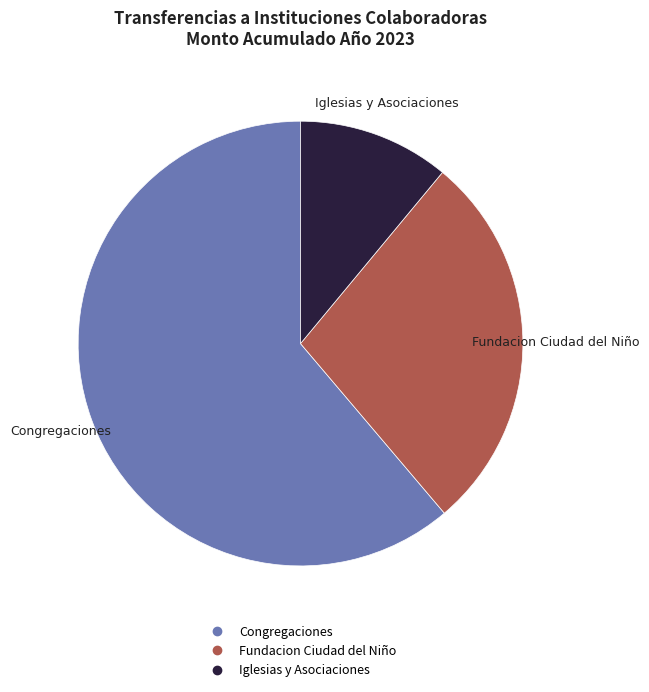

Is there a majority slice in this chart?

Yes